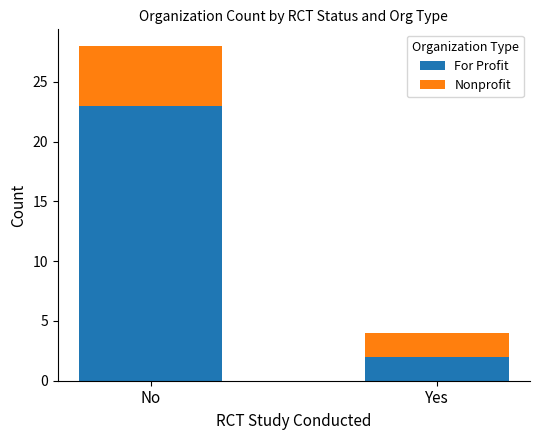

At which category is the sum across all series the highest?

No